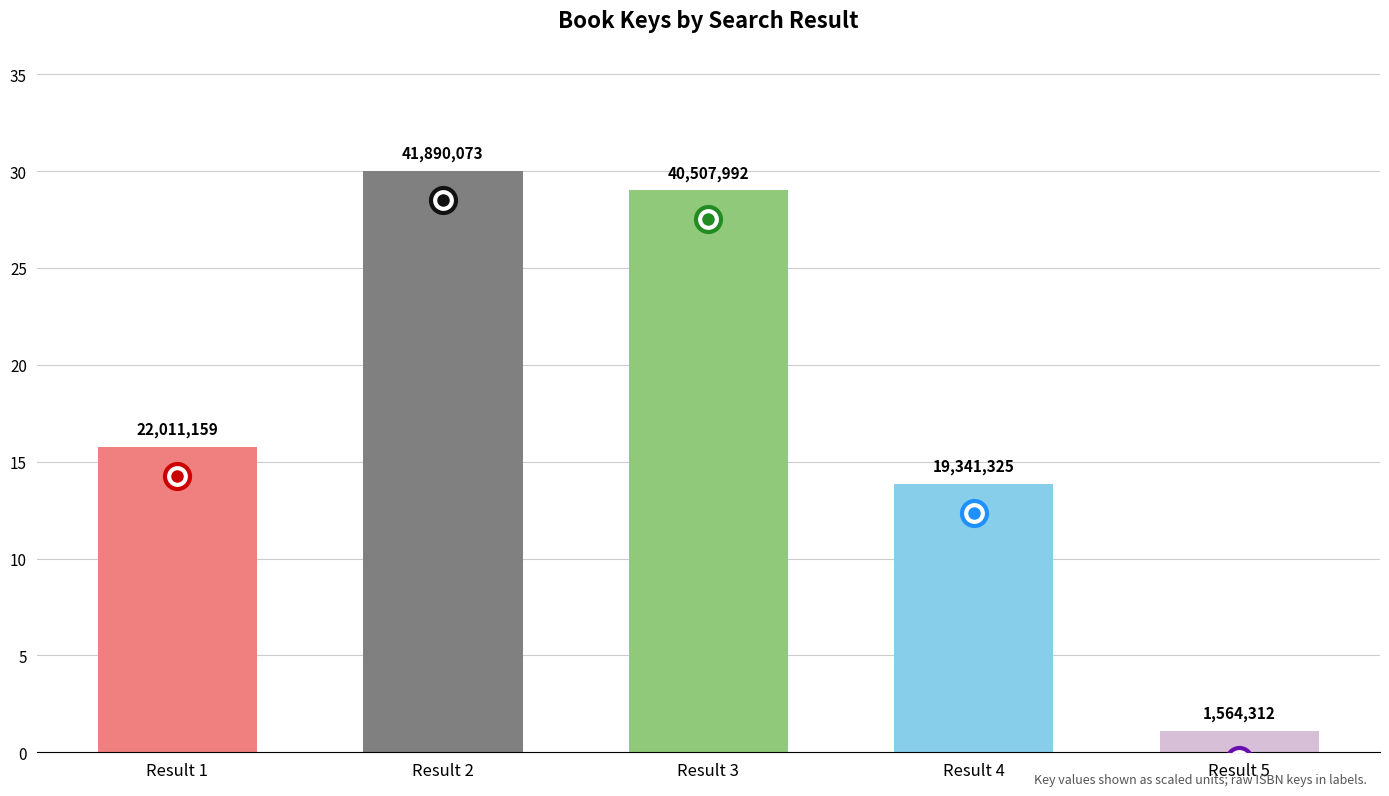

How many bars are there in total?

5